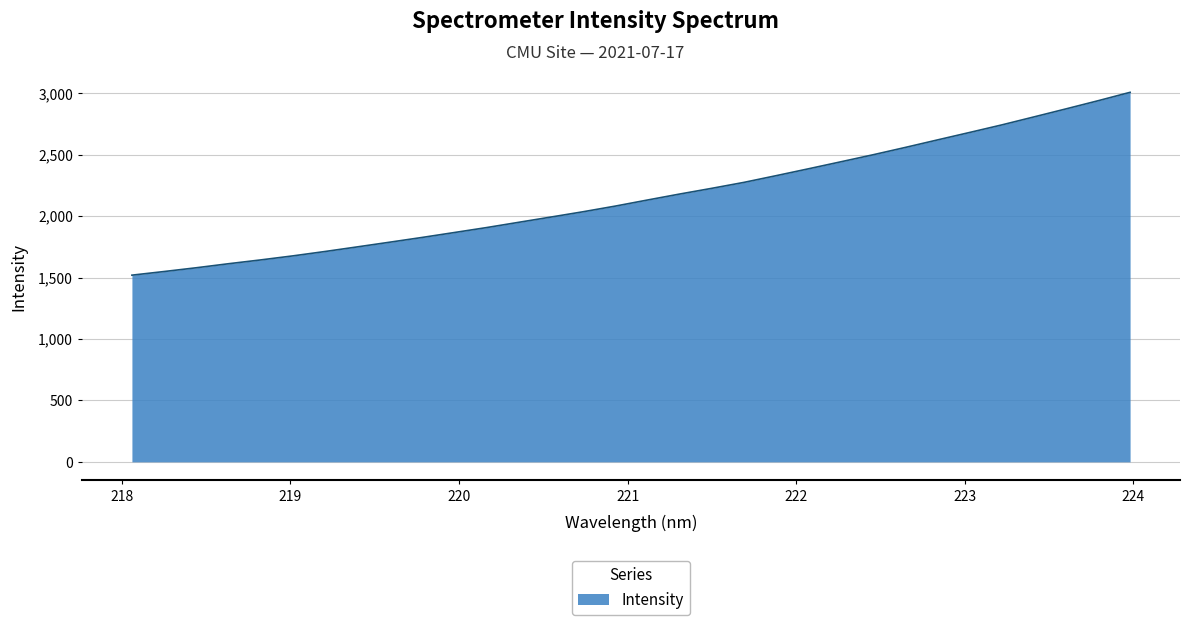

What is the difference between the maximum and minimum values?

1488.2